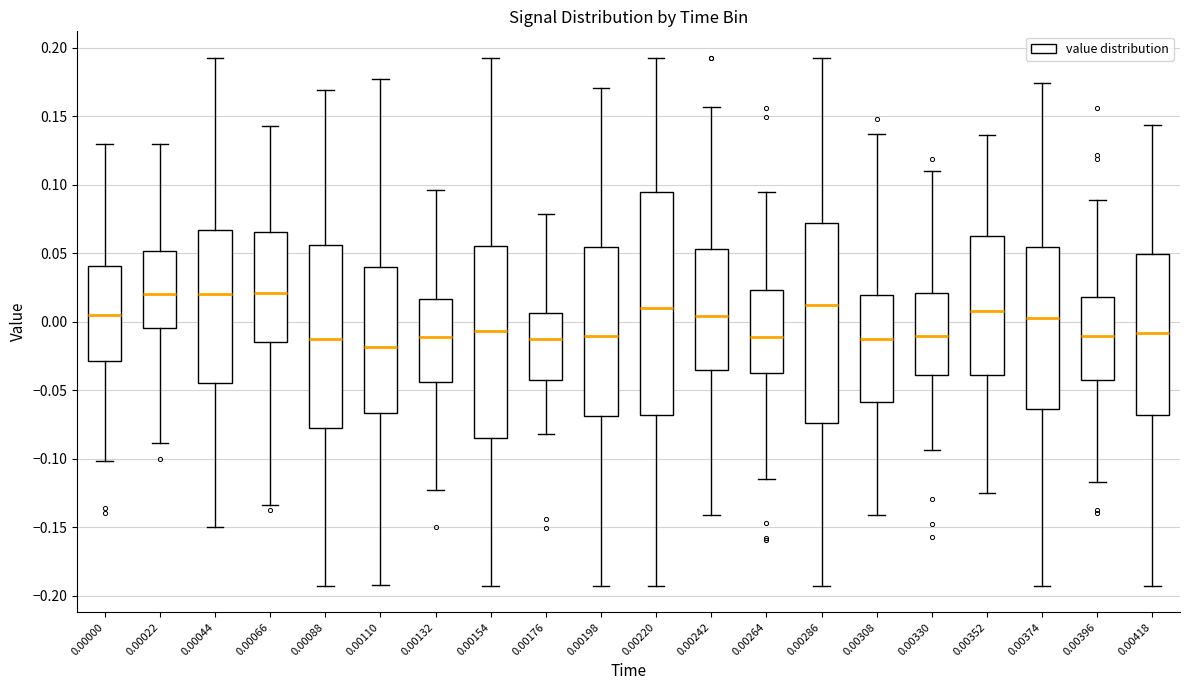

Comparing the boxes themselves (not the whiskers), which one is the tallest?

0.00220